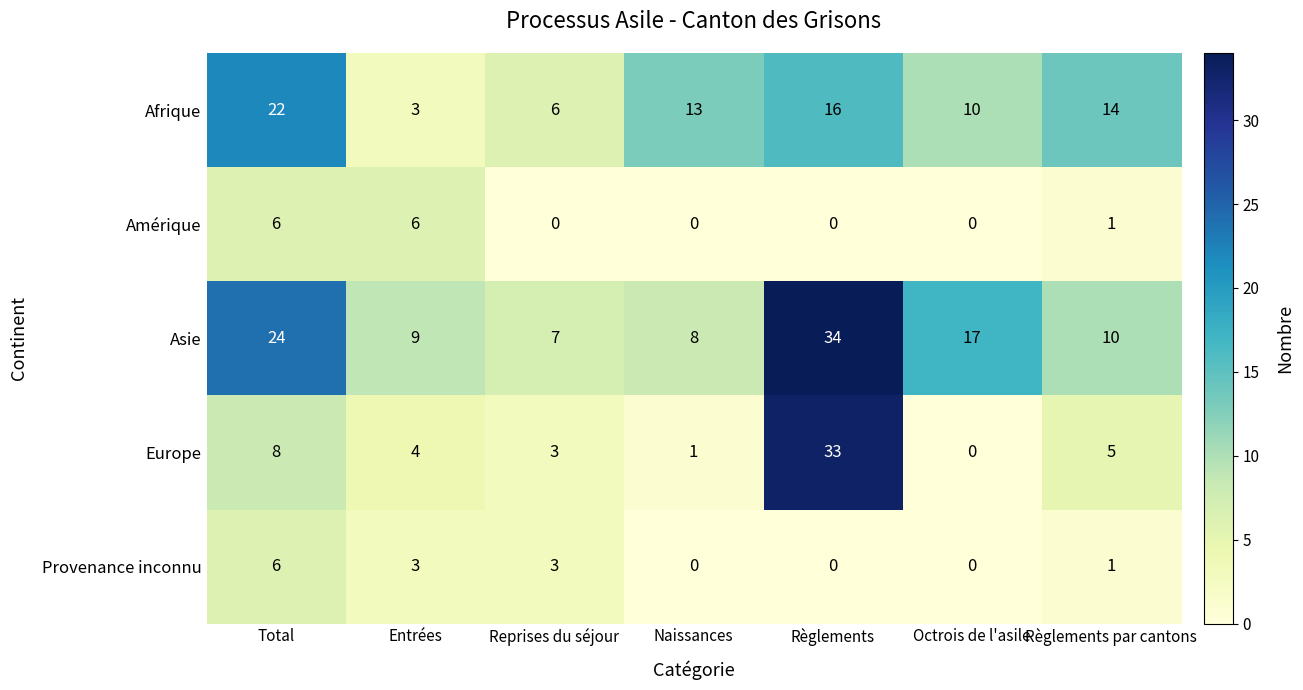

What is the greatest value displayed?

34